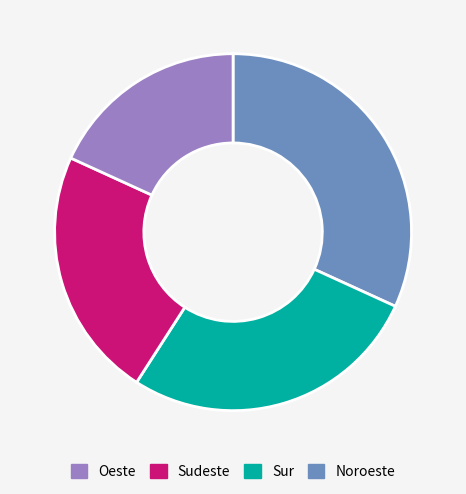

Is there any slice that represents more than half of the pie?

No